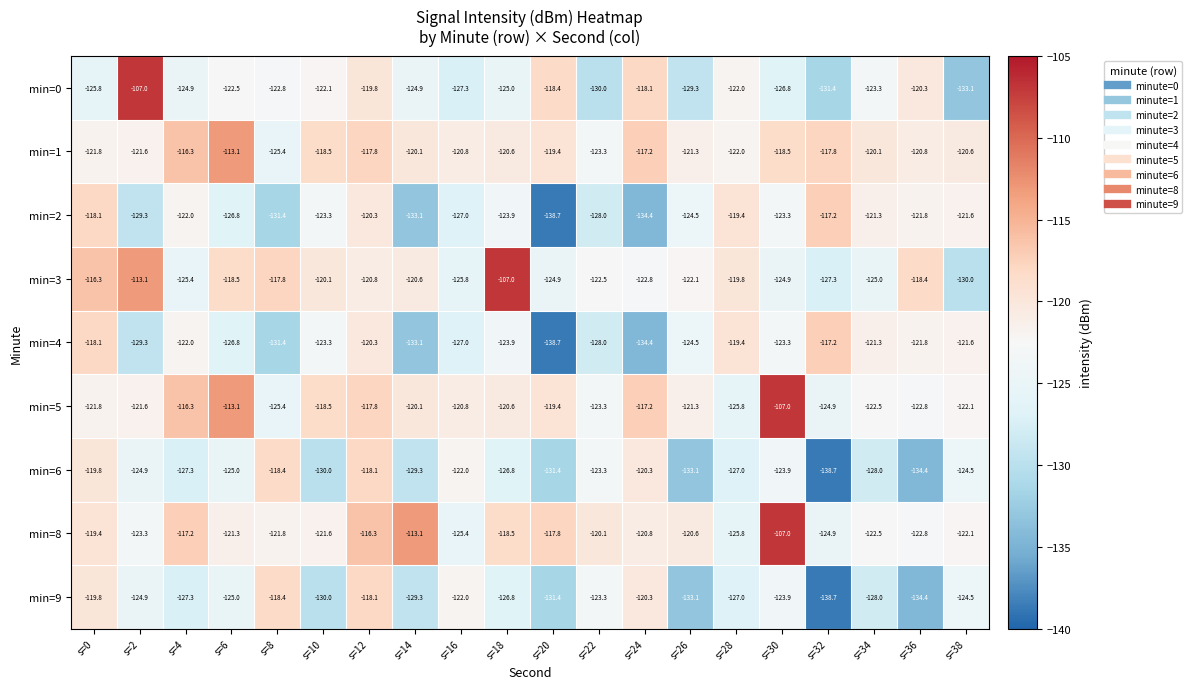

What is the approximate value of min=9 at s=16?

-122.0